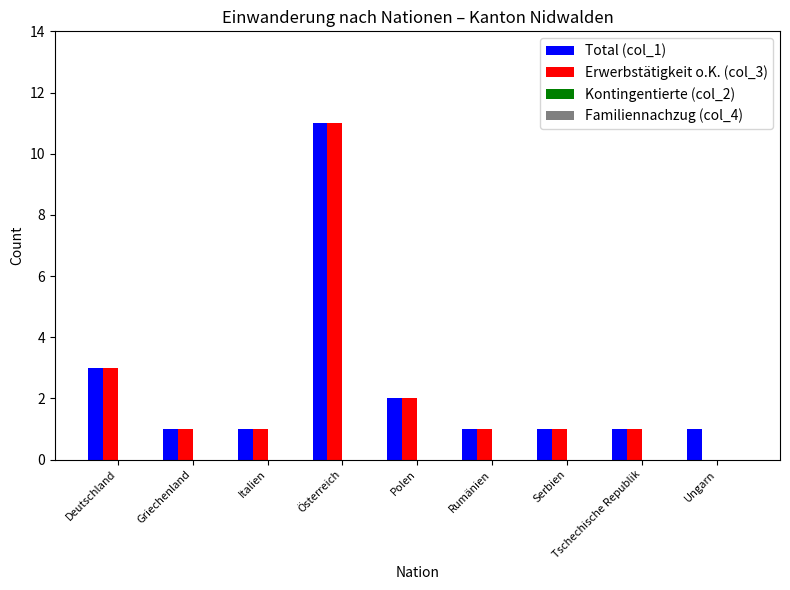

Which series has the widest spread of values?

Erwerbstätigkeit o.K. (col_3)